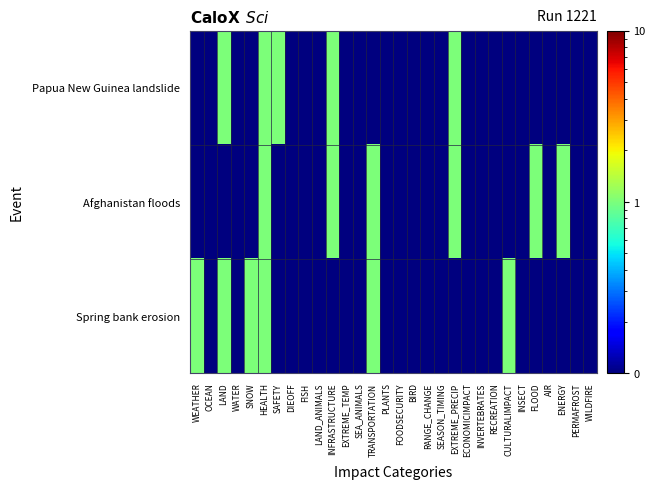

Which series has the largest total across all categories?

Afghanistan floods